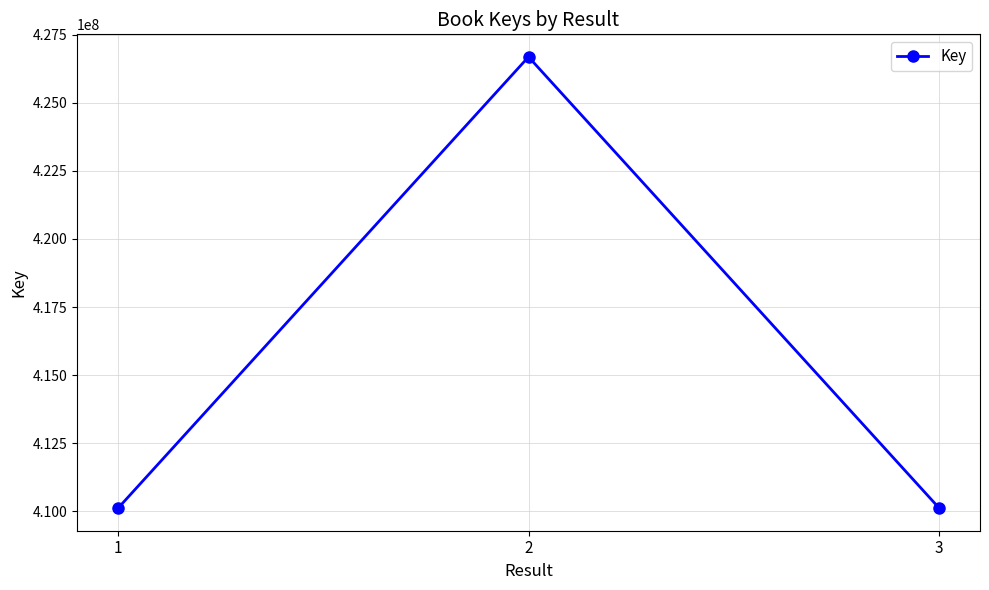

Approximately how many times larger is the value at 3 compared to 2?

1.0